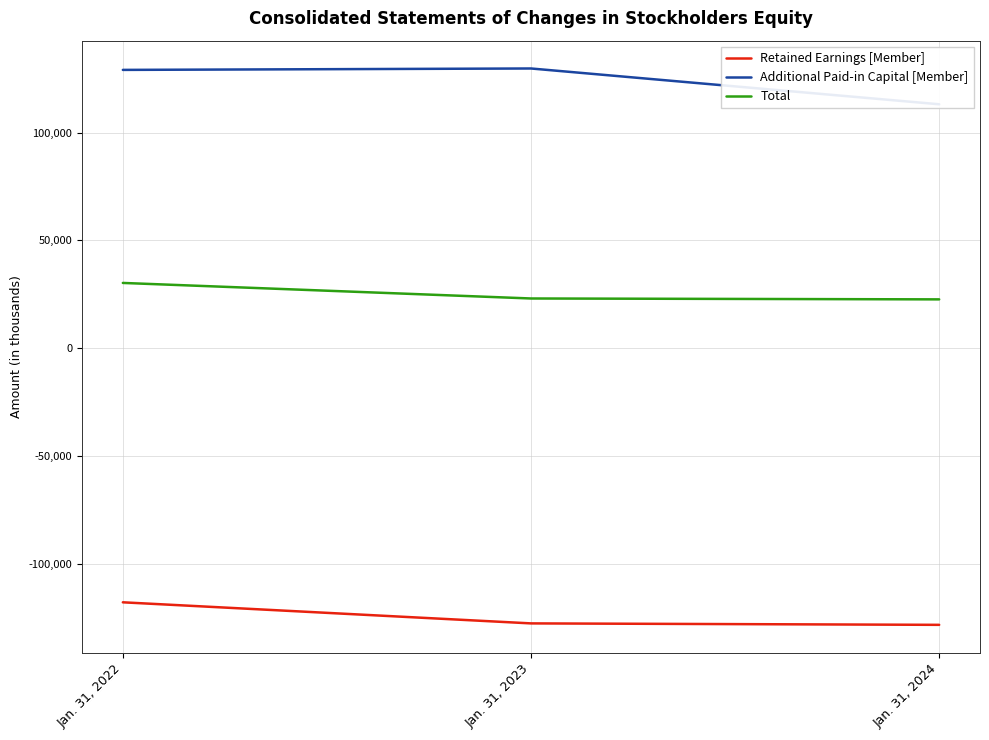

True or false: Total has a value of 42564 at Jan. 31, 2022.

False